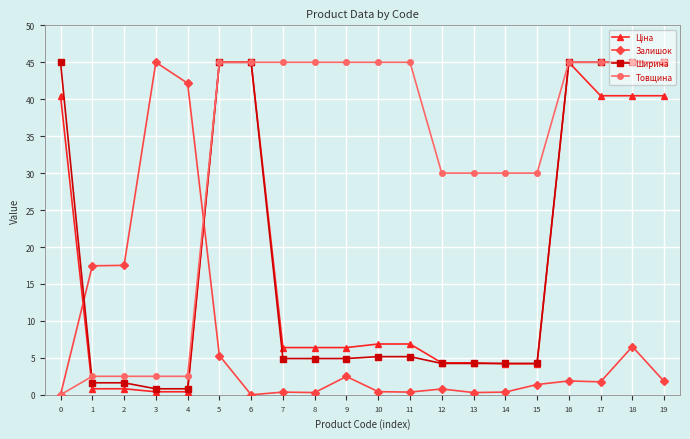

Is it true that Товщина equals 58.6 at 17?

False